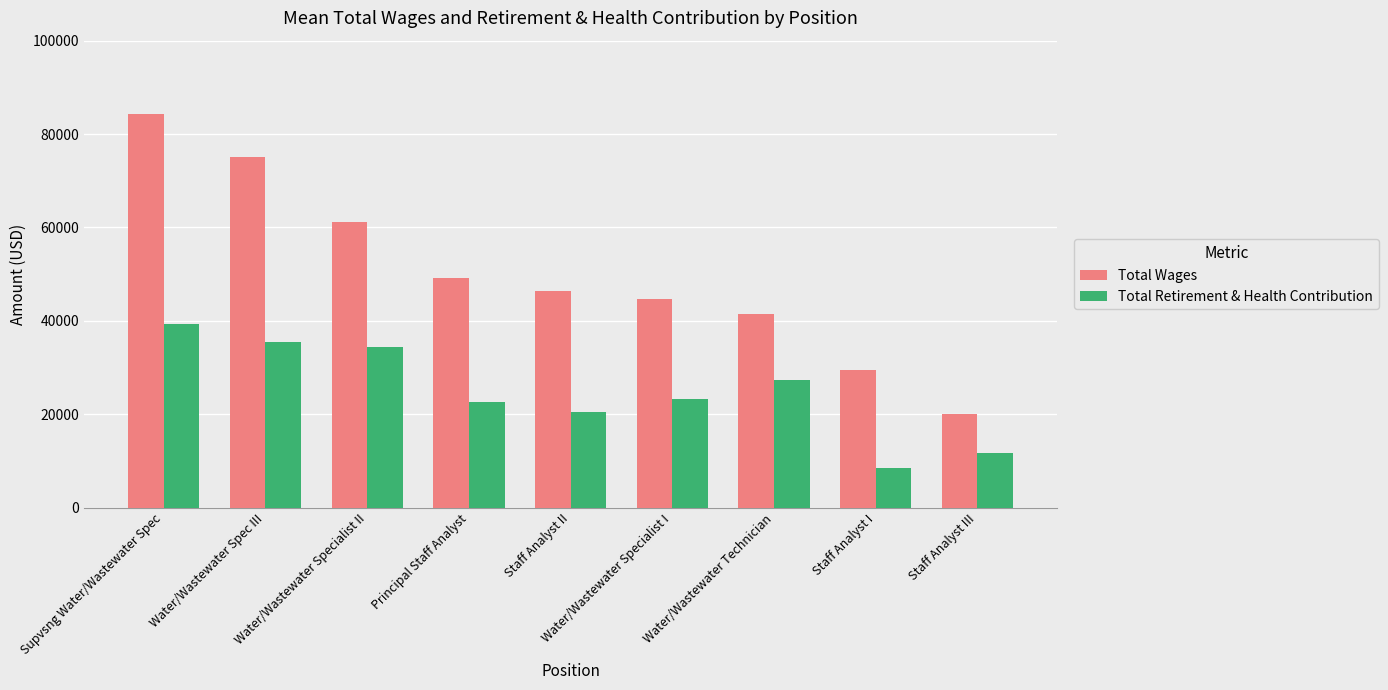

What position from the right is Principal Staff Analyst?

6